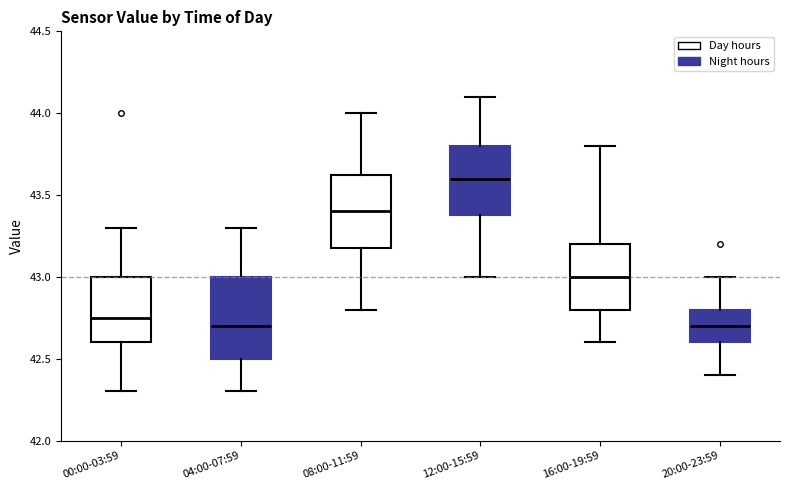

Reading left to right, transcribe this box plot: for each box, give where its median line is, the range the box spans, and where its two whiskers end, as read against the y-axis. The values are not printed on the chart, so give them approximately, as read against the axis.

00:00-03:59: median 42.75, box 42.60 to 43.00, whiskers 42.30 to 43.30
04:00-07:59: median 42.70, box 42.50 to 43.00, whiskers 42.30 to 43.30
08:00-11:59: median 43.40, box 43.20 to 43.65, whiskers 42.80 to 44.00
12:00-15:59: median 43.60, box 43.40 to 43.80, whiskers 43.00 to 44.10
16:00-19:59: median 43.00, box 42.80 to 43.20, whiskers 42.60 to 43.80
20:00-23:59: median 42.70, box 42.60 to 42.80, whiskers 42.40 to 43.00